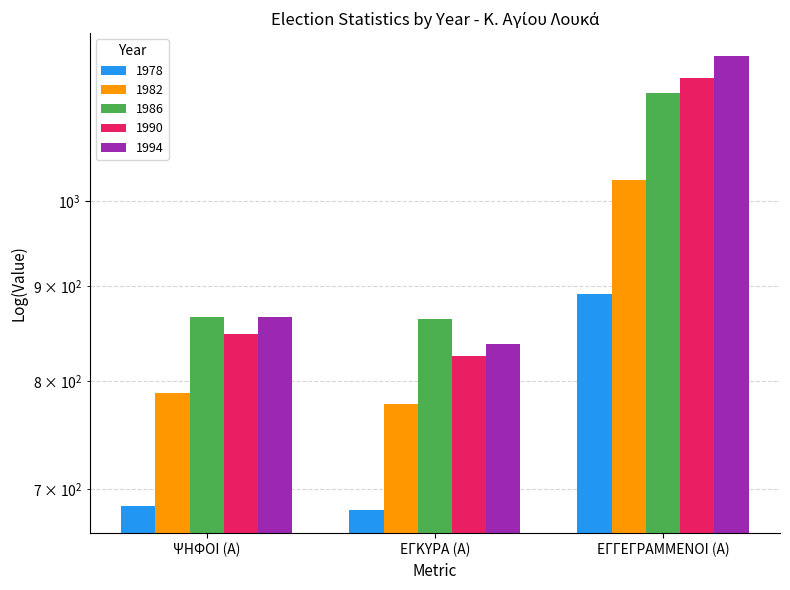

What is the average value of the 1982 series?

865